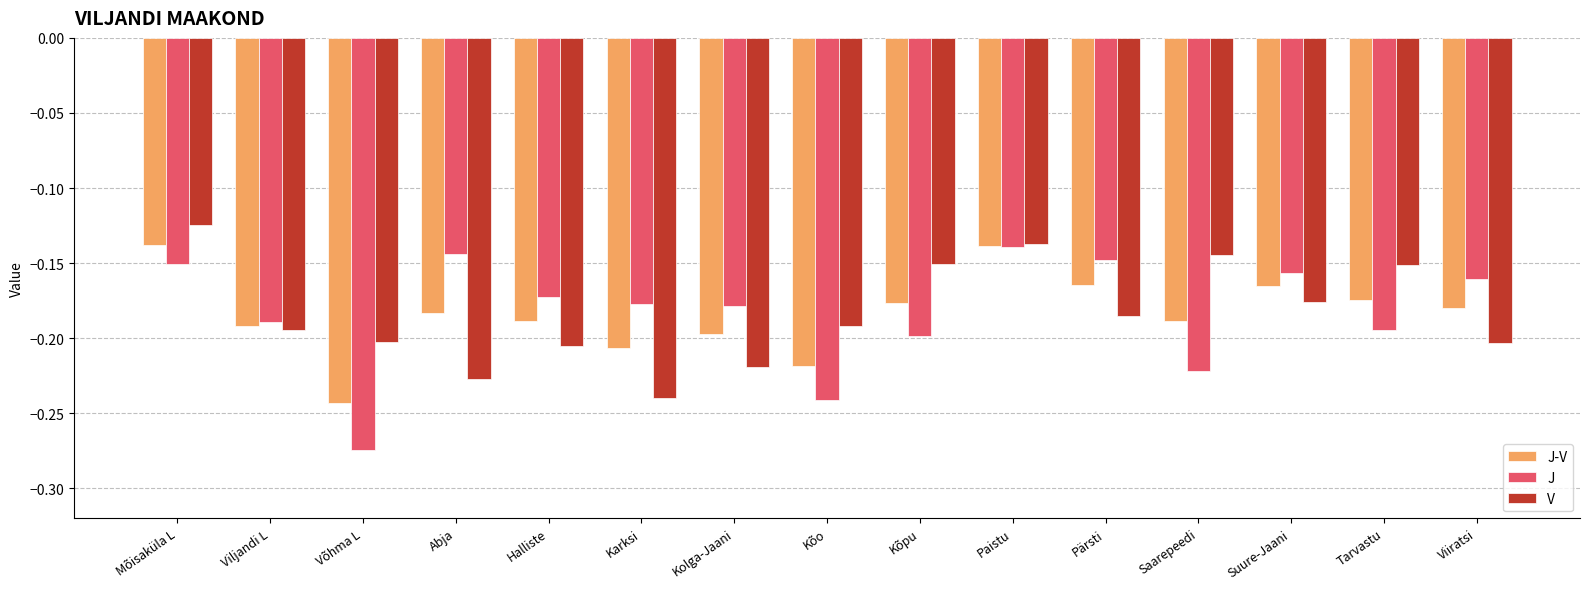

Where is V nearest to the value 0?

Mõisaküla L